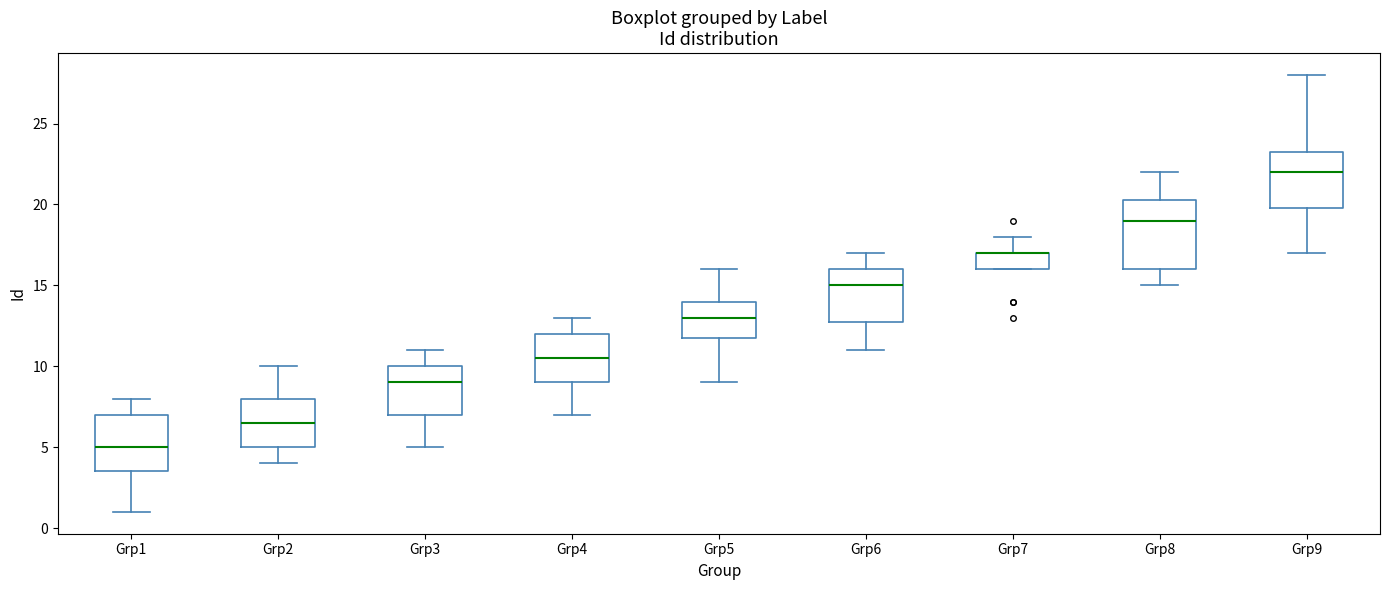

Reading left to right, read every box against the y-axis: the position of its median line, the range the box covers, and the ends of its whiskers. The values are not printed on the chart, so give them approximately, as read against the axis.

Grp1: median 5.0, box 3.5 to 7.0, whiskers 1.0 to 8.0
Grp2: median 6.5, box 5.0 to 8.0, whiskers 4.0 to 10.0
Grp3: median 9.0, box 7.0 to 10.0, whiskers 5.0 to 11.0
Grp4: median 10.5, box 9.0 to 12.0, whiskers 7.0 to 13.0
Grp5: median 13.0, box 12.0 to 14.0, whiskers 9.0 to 16.0
Grp6: median 15.0, box 13.0 to 16.0, whiskers 11.0 to 17.0
Grp7: median 17.0 (drawn on the box's upper edge), box 16.0 to 17.0, whiskers 16.0 to 18.0
Grp8: median 19.0, box 16.0 to 20.5, whiskers 15.0 to 22.0
Grp9: median 22.0, box 20.0 to 23.5, whiskers 17.0 to 28.0